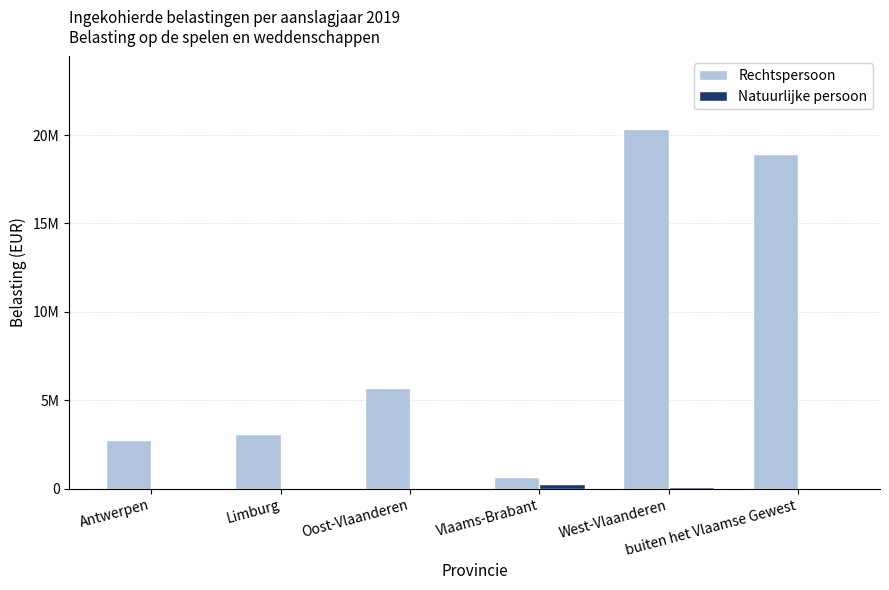

What is the spread (max minus min) of values at West-Vlaanderen?

20291024.0